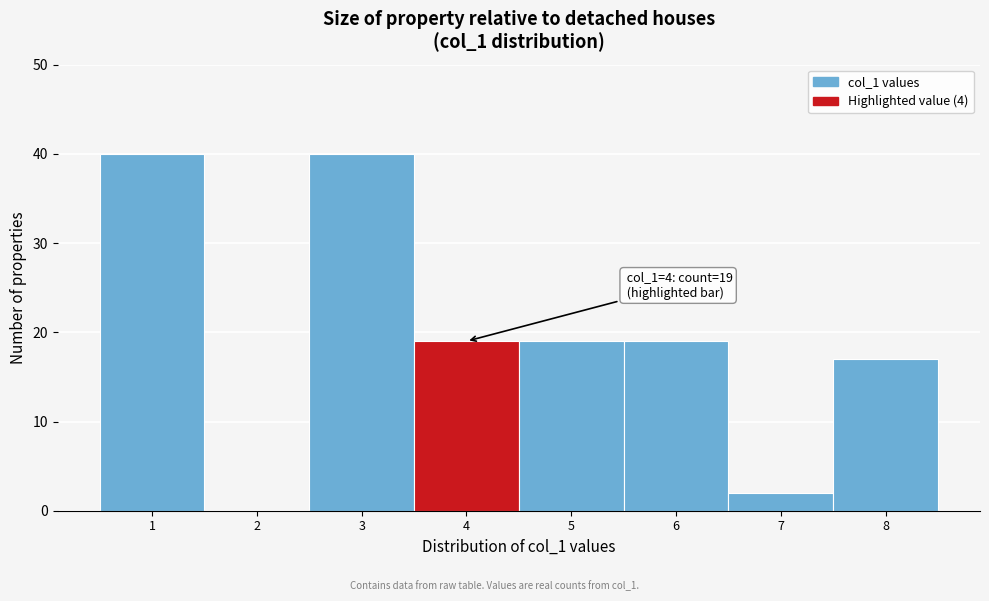

Reading right to left, list all the values displayed in this chart.

8=17	7=2	6=19	5=19	4=19	3=40	2=0	1=40